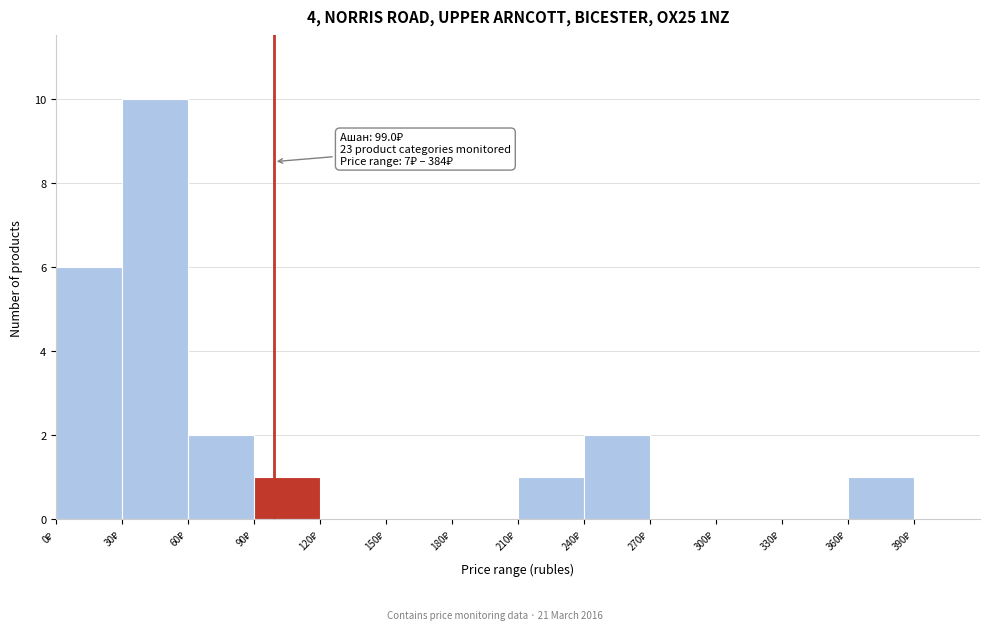

Over which range of the x-axis is the bar tallest?

30 to 60